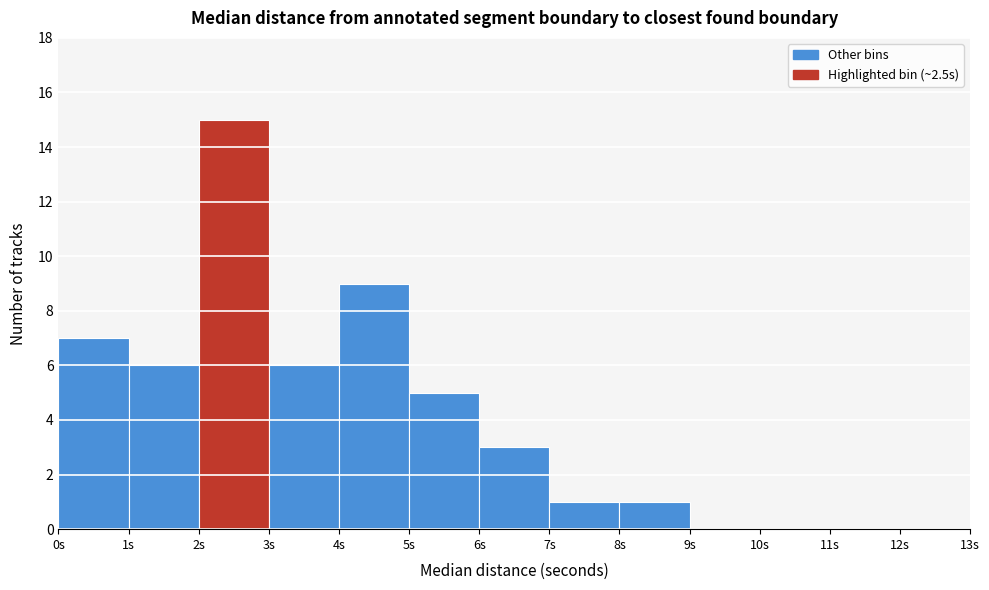

Reading left to right, transcribe this chart: for each bar, give the range it covers on the x-axis and its height. The values are not printed on the chart, so give them approximately, as read against the axis.

0 to 1: 7
1 to 2: 6
2 to 3: 15
3 to 4: 6
4 to 5: 9
5 to 6: 5
6 to 7: 3
7 to 8: 1
8 to 9: 1
9 to 10: 0
10 to 11: 0
11 to 12: 0
12 to 13: 0